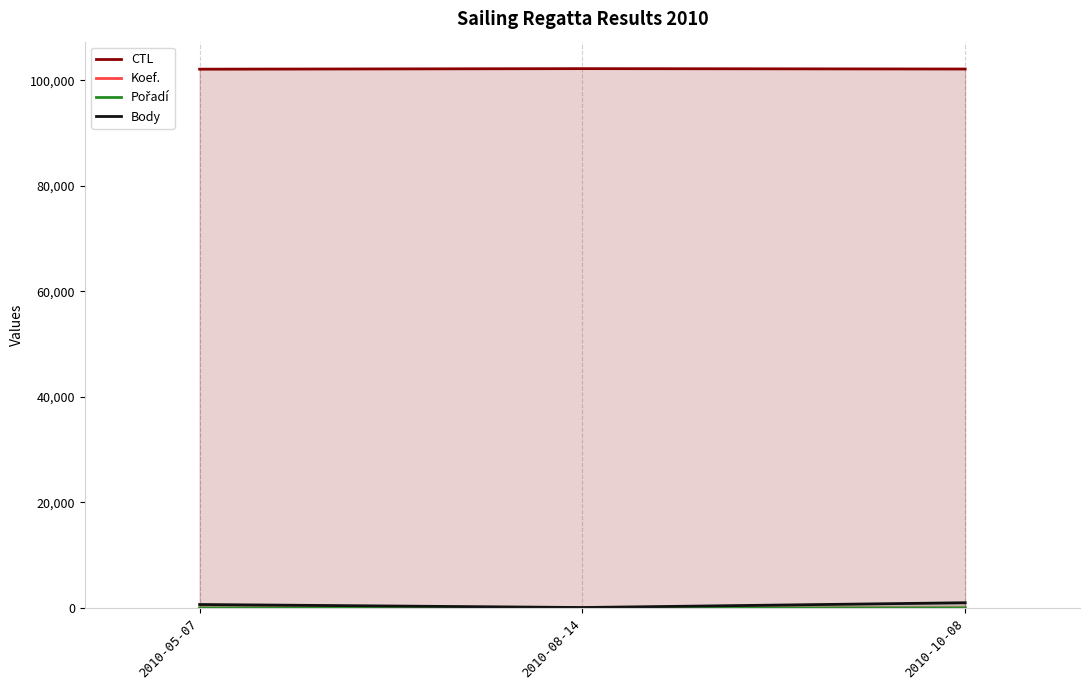

At how many categories does at least one series exceed 17413?

3